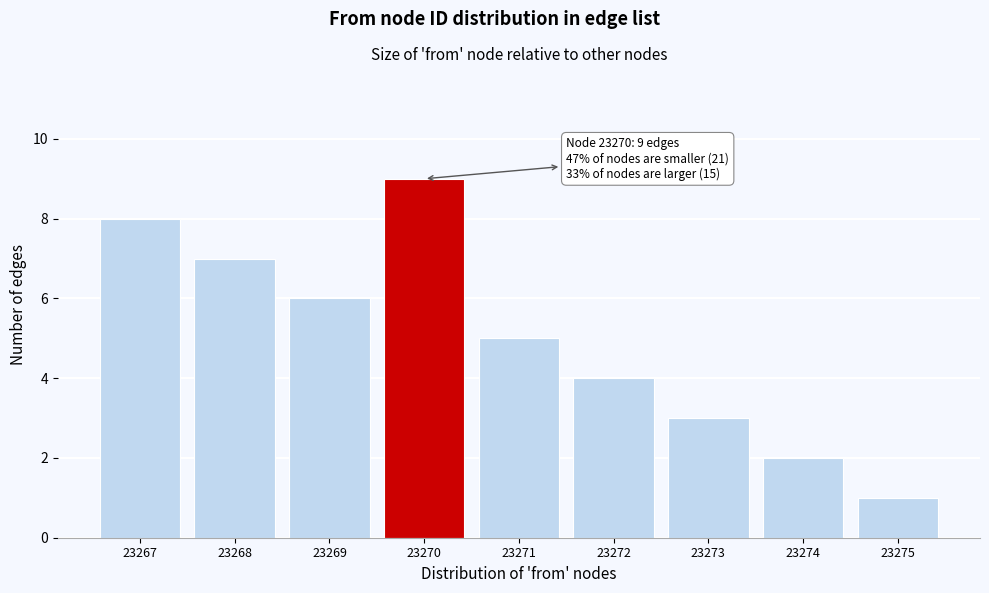

Reading right to left, transcribe all the data shown in this chart.

1	2	3	4	5	9	6	7	8